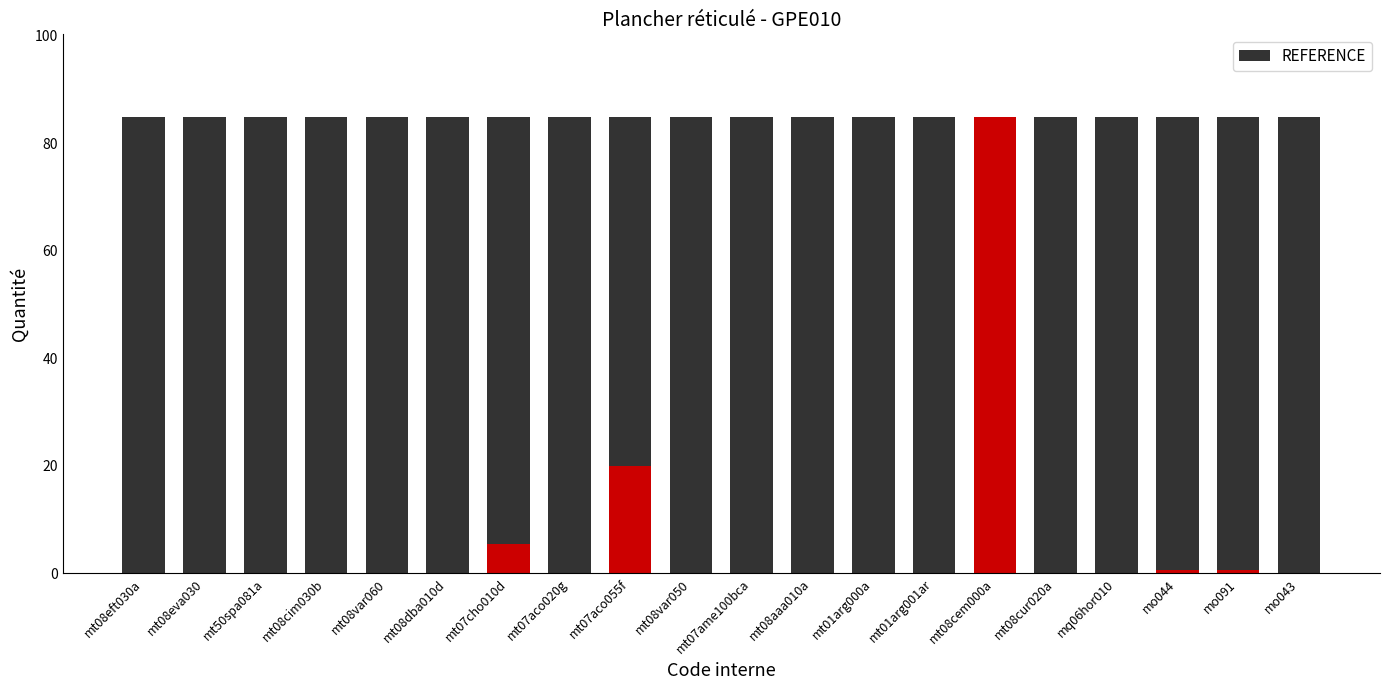

What is the label of the 16th bar from the right?

mt08var060